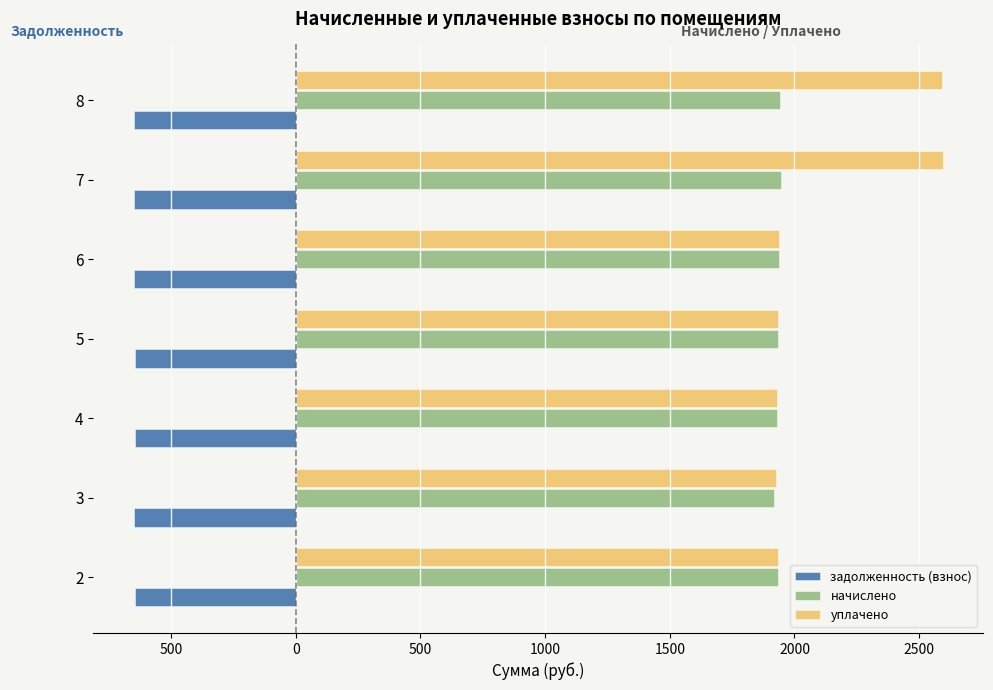

What are all the series names shown in the legend?

задолженность (взнос), начислено, уплачено